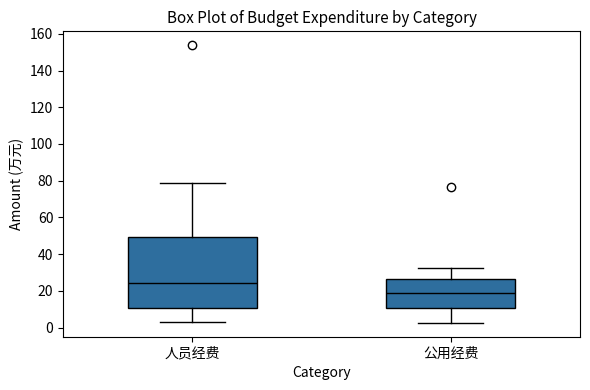

Reading left to right, transcribe this box plot: for each box, give where its median line is, the range the box spans, and where its two whiskers end, as read against the y-axis. The values are not printed on the chart, so give them approximately, as read against the axis.

人员经费: median 24, box 10 to 50, whiskers 4 to 78
公用经费: median 20, box 10 to 26, whiskers 2 to 32